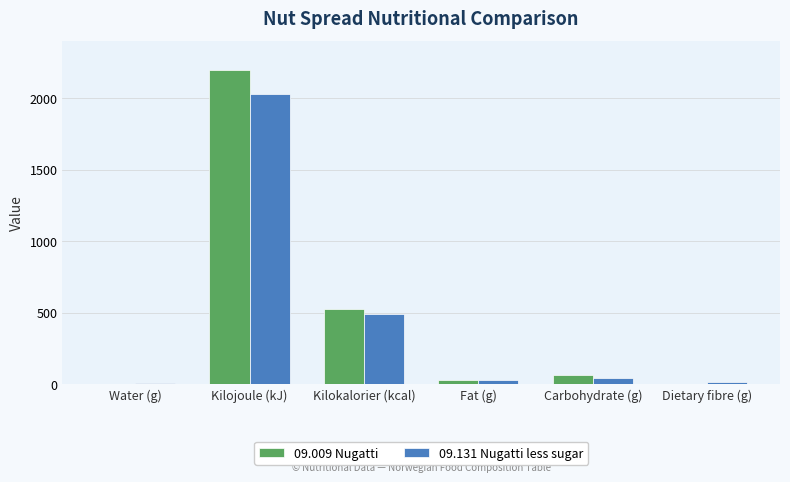

What is the greatest value displayed?

2195.0